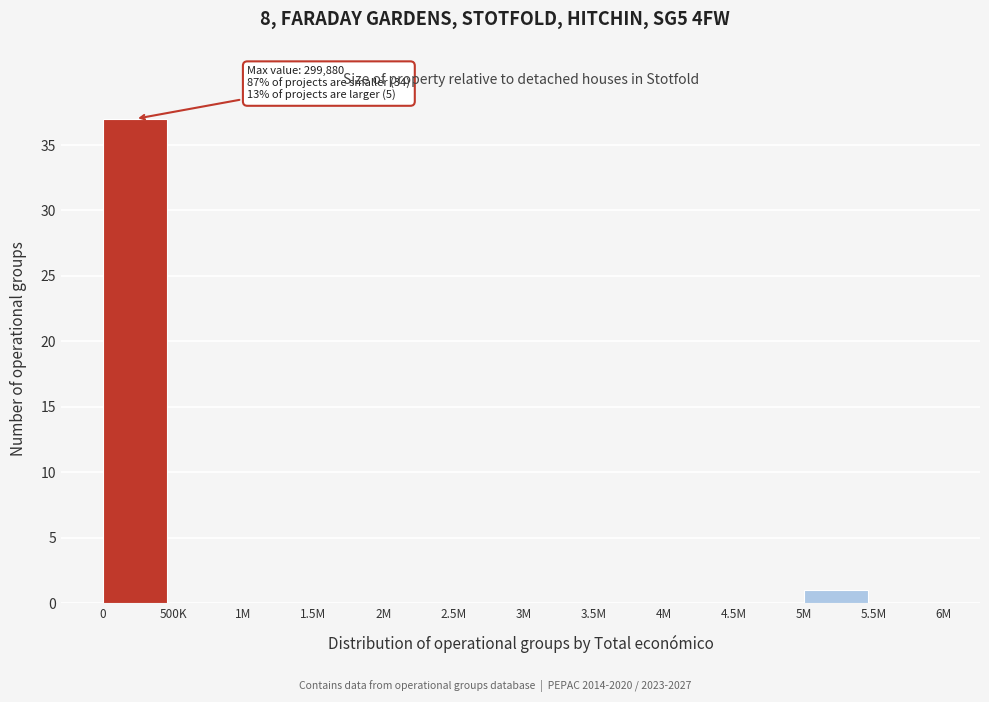

Reading left to right, transcribe all the data shown in this chart.

0=37	500K=0	1M=0	1.5M=0	2M=0	2.5M=0	3M=0	3.5M=0	4M=0	4.5M=0	5M=1	5.5M=0